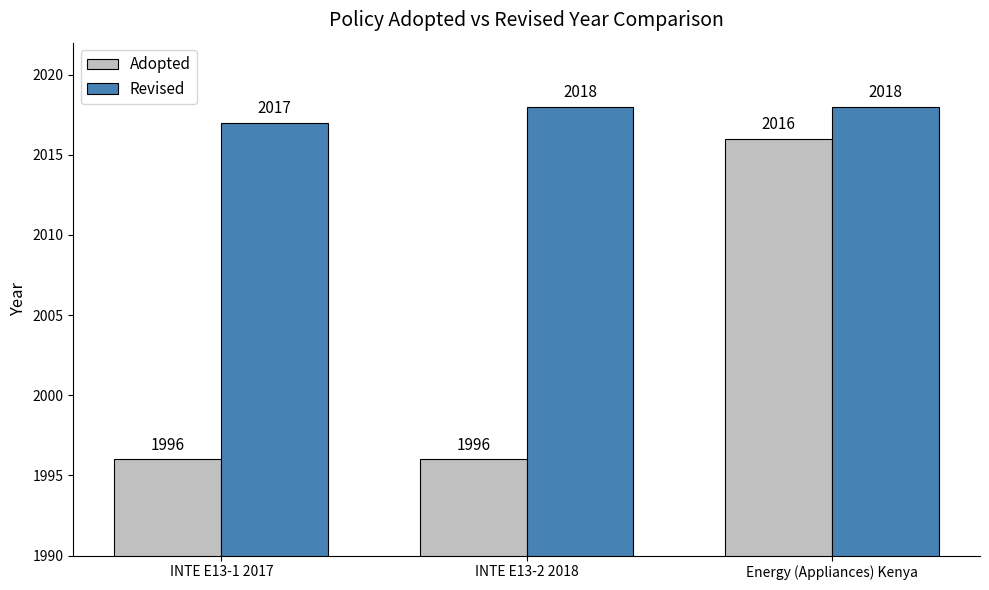

Reading left to right, extract all data points from this chart.

Adopted: 1996	1996	2016
Revised: 2017	2018	2018